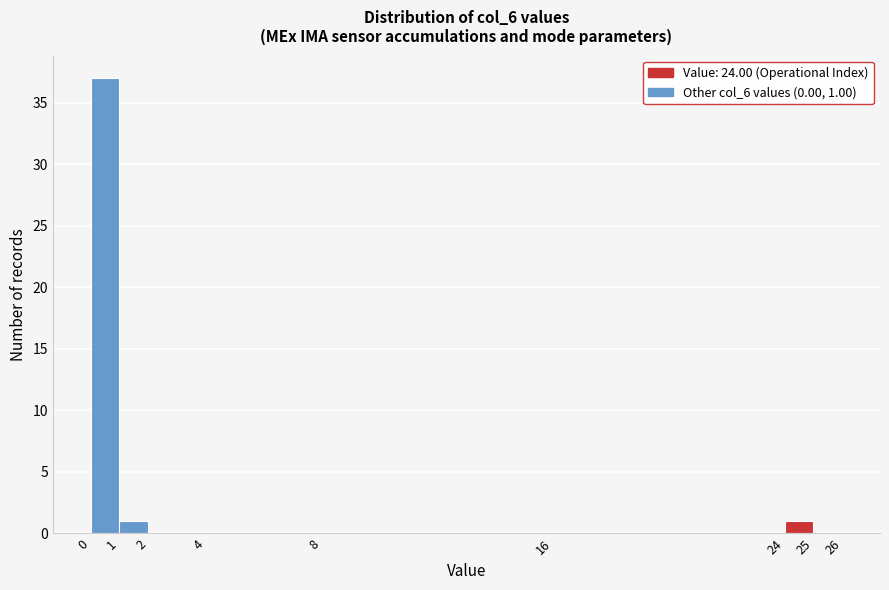

Which range on the x-axis has the tallest bar?

0 to 1